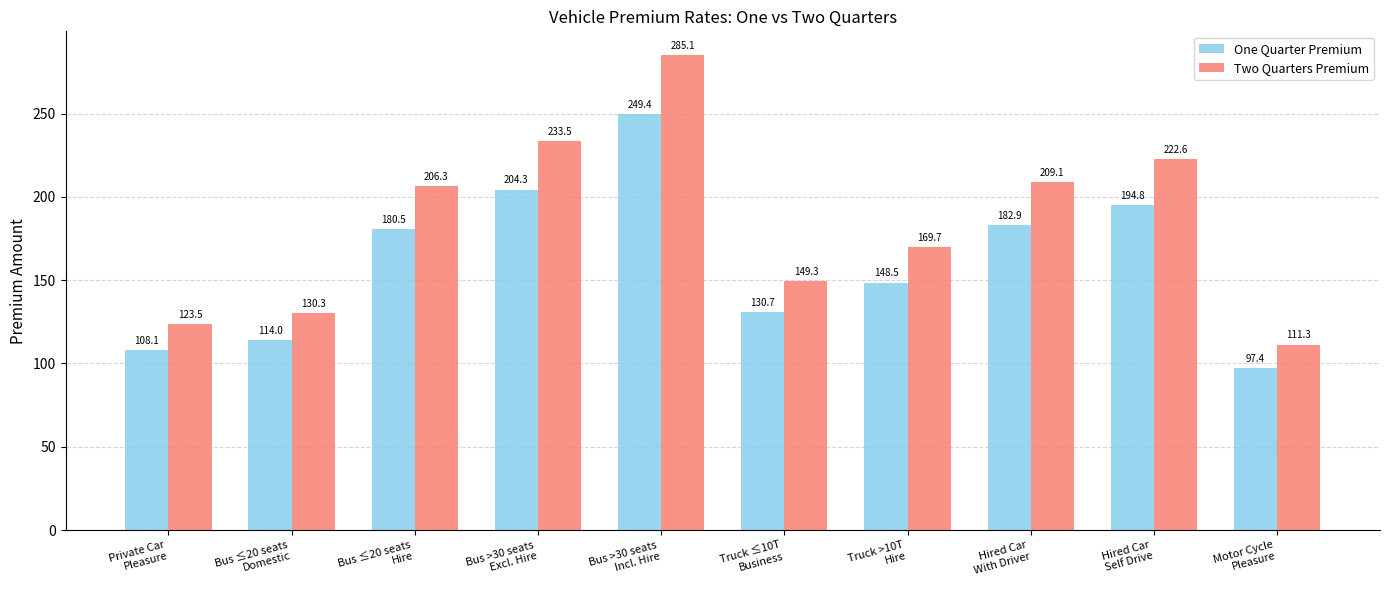

Which series has the largest range (max minus min)?

Two Quarters Premium